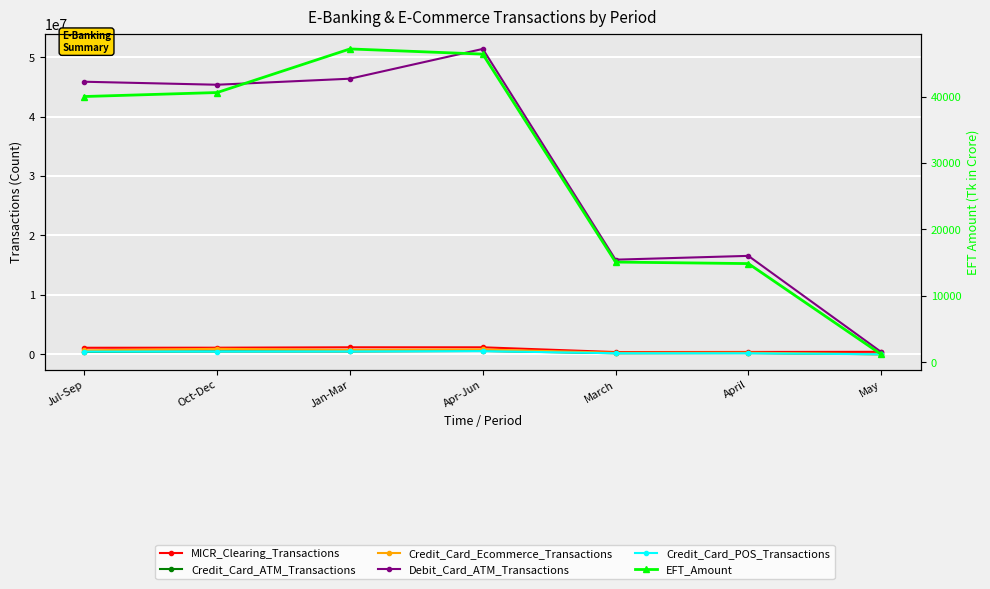

What is the sum of the EFT_Amount values at Oct-Dec and March?

55693.5